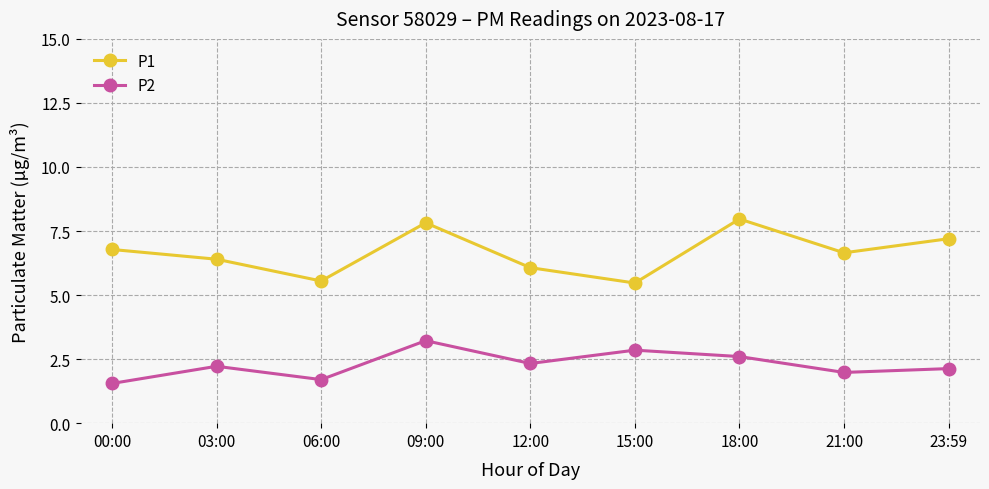

What is the greatest value displayed?

8.0